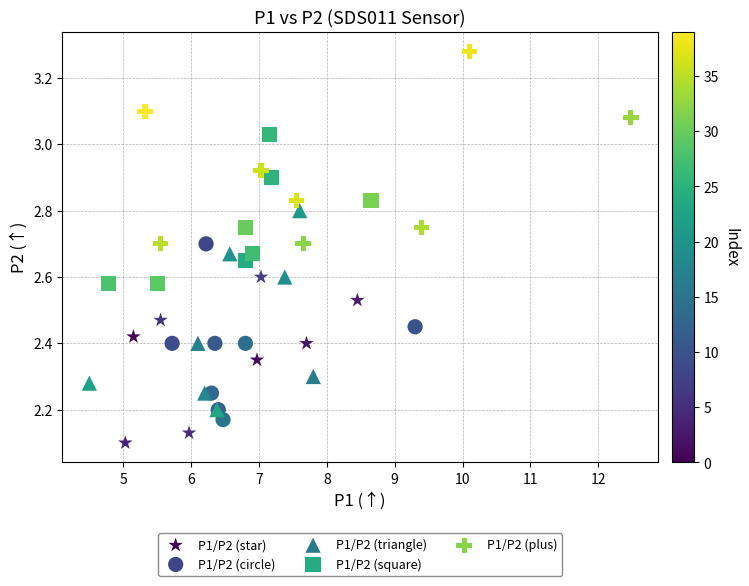

Which series contains the highest Y value?

P1/P2 (plus)